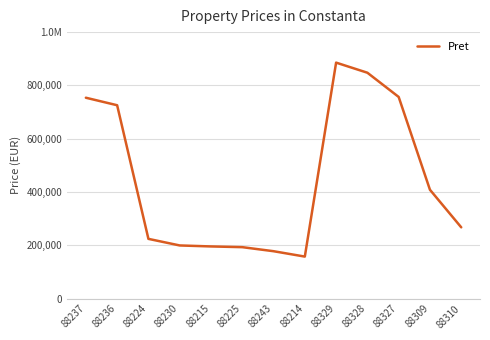

Is this an area chart (filled region under the line)?

No